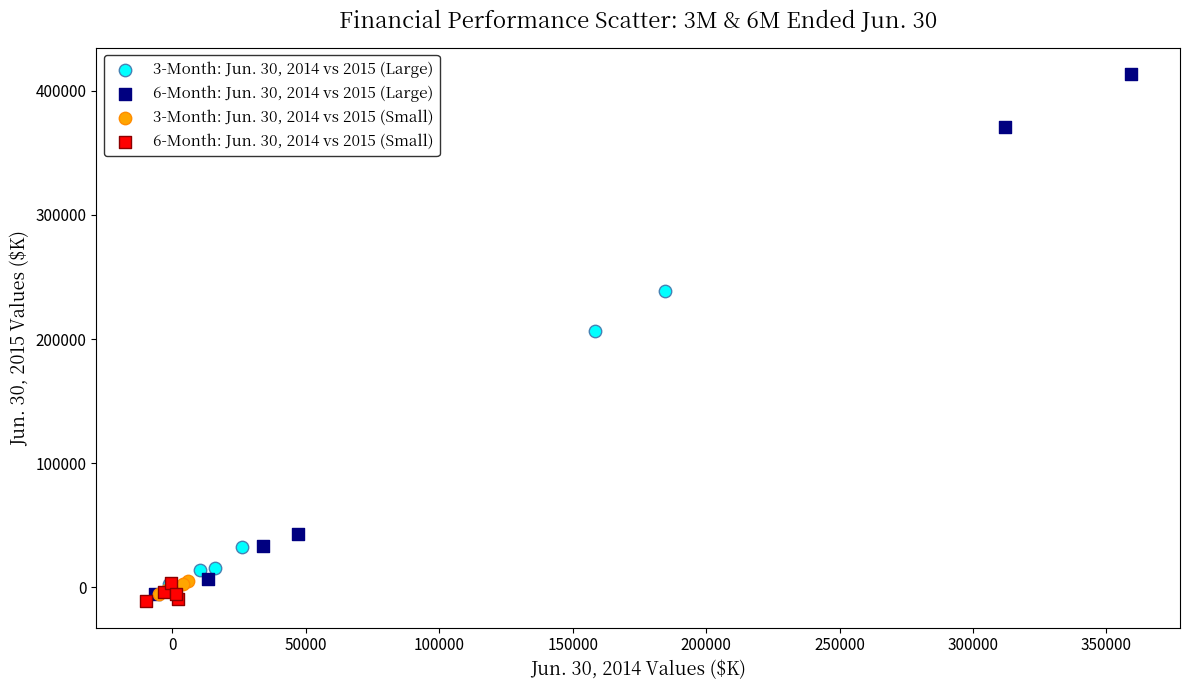

What are all the series names shown in the legend?

3-Month: Jun. 30, 2014 vs 2015 (Large), 6-Month: Jun. 30, 2014 vs 2015 (Large), 3-Month: Jun. 30, 2014 vs 2015 (Small), 6-Month: Jun. 30, 2014 vs 2015 (Small)